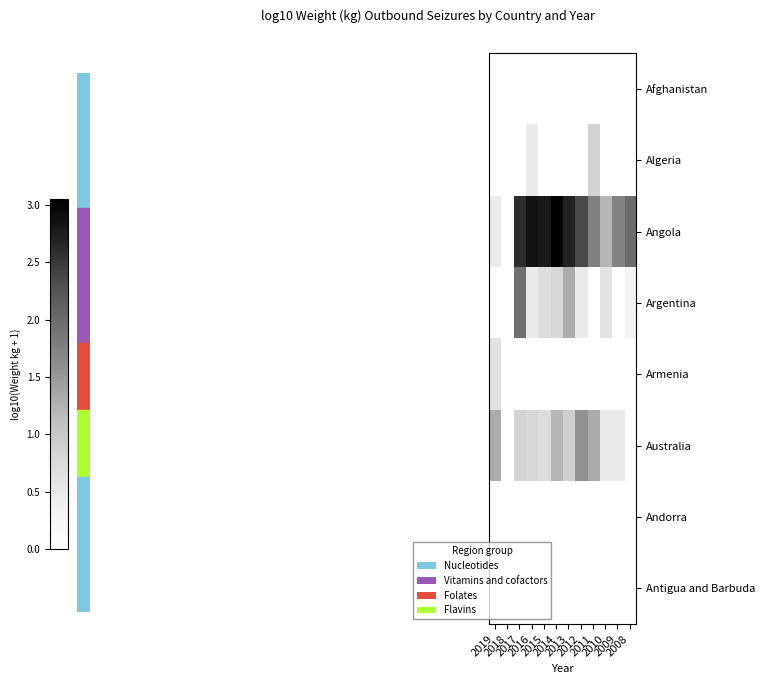

Which category has the highest value across all series?

2014